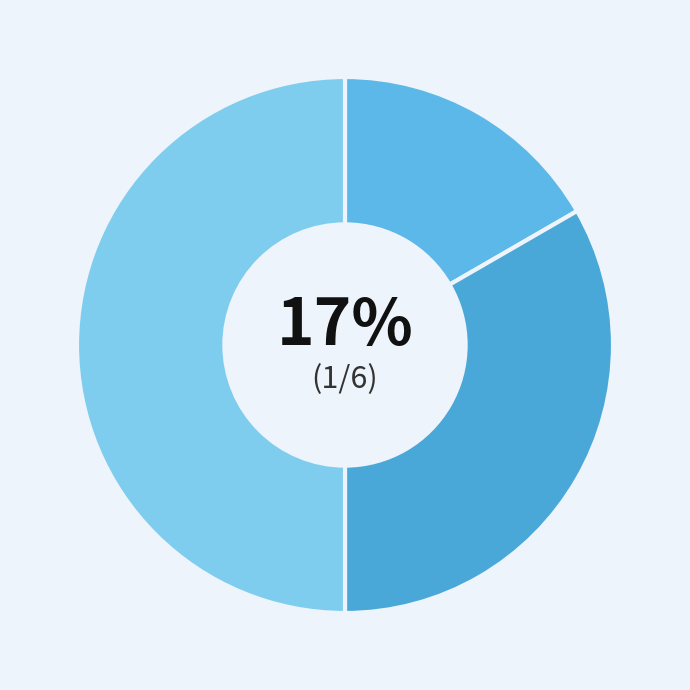

To the nearest percent, what is the difference between the largest and smallest slice percentages?

33%